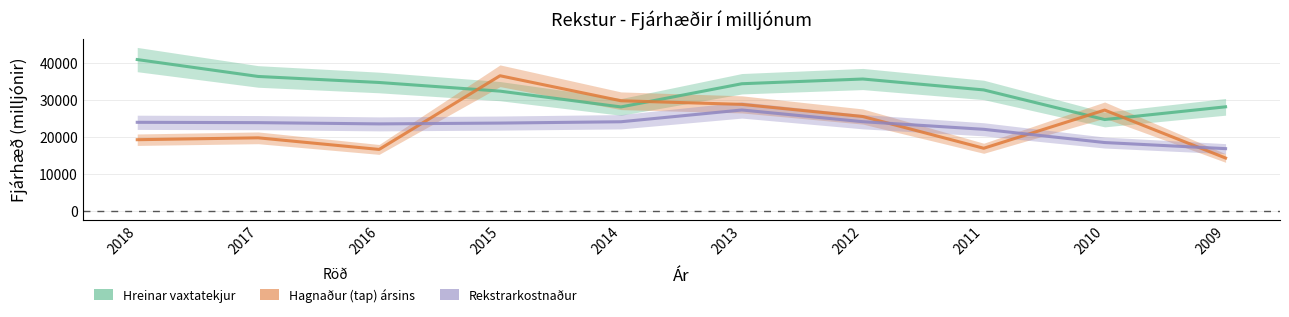

At which category does the chart reach its minimum across all series?

2009